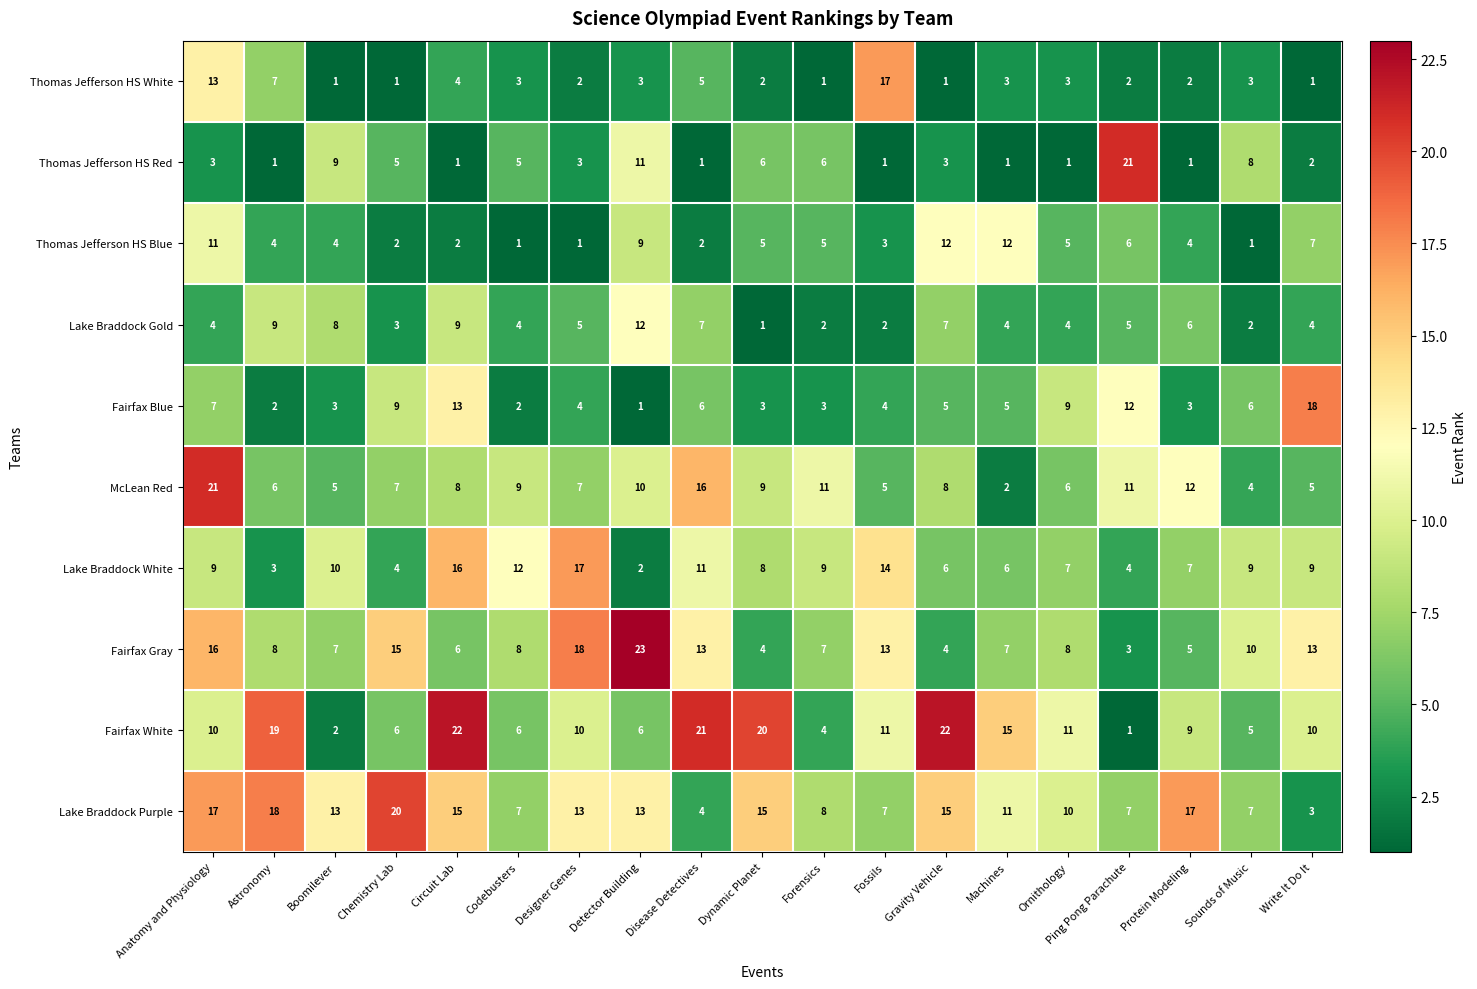

Rank the series at Protein Modeling from lowest to highest value.

Thomas Jefferson HS Red, Thomas Jefferson HS White, Fairfax Blue, Thomas Jefferson HS Blue, Fairfax Gray, Lake Braddock Gold, Lake Braddock White, Fairfax White, McLean Red, Lake Braddock Purple